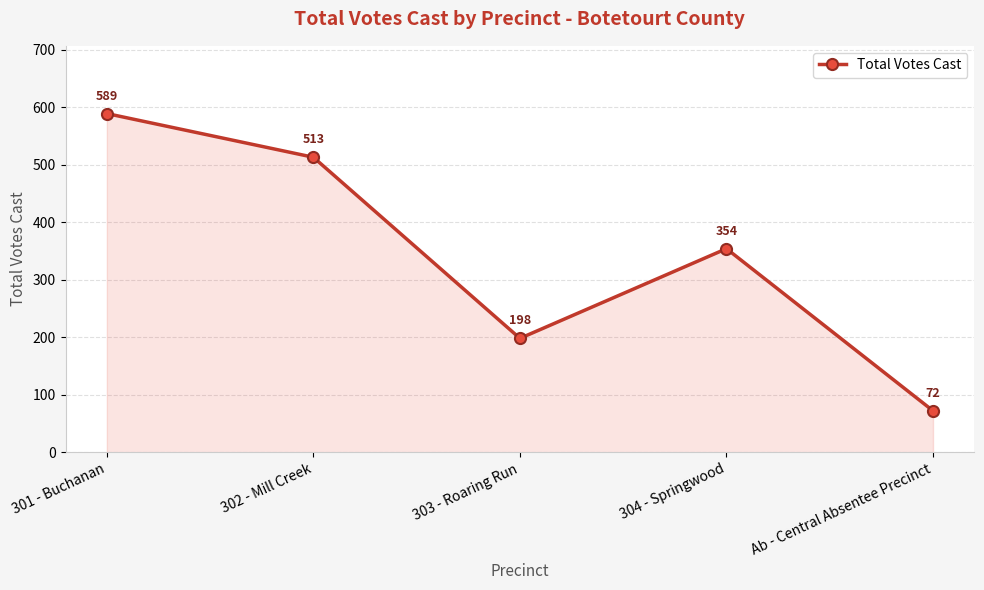

How many points are higher than both their immediate neighbors (excluding endpoints)?

1